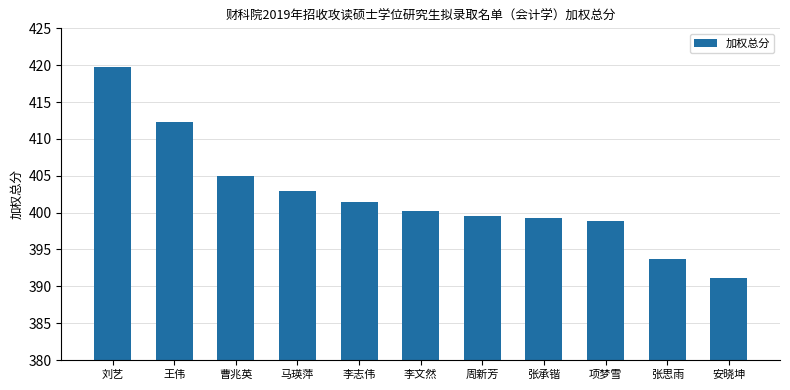

At which label does the data first exceed 400?

刘艺